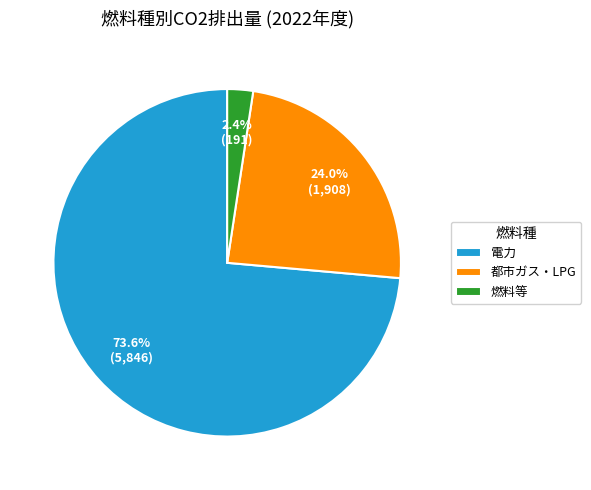

What is the ratio of the value at 電力 to the value at 都市ガス・LPG?

3.1